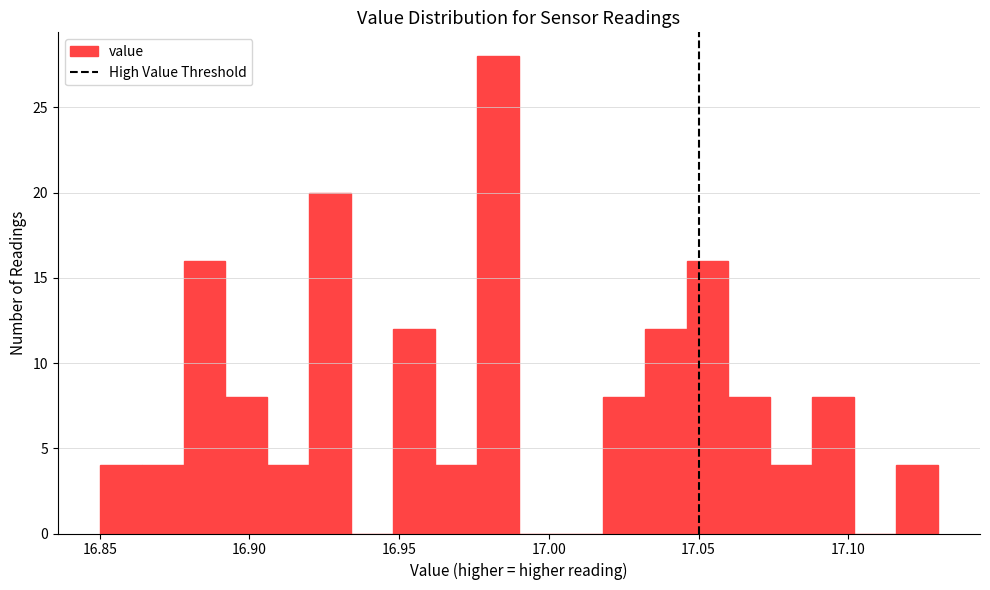

Read against the x-axis, roughly where is the centre of the tallest bar?

16.985